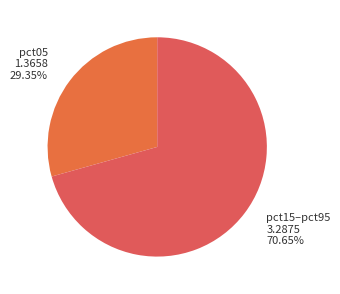

Rank the categories by value from lowest to highest.

pct05, pct15–pct95